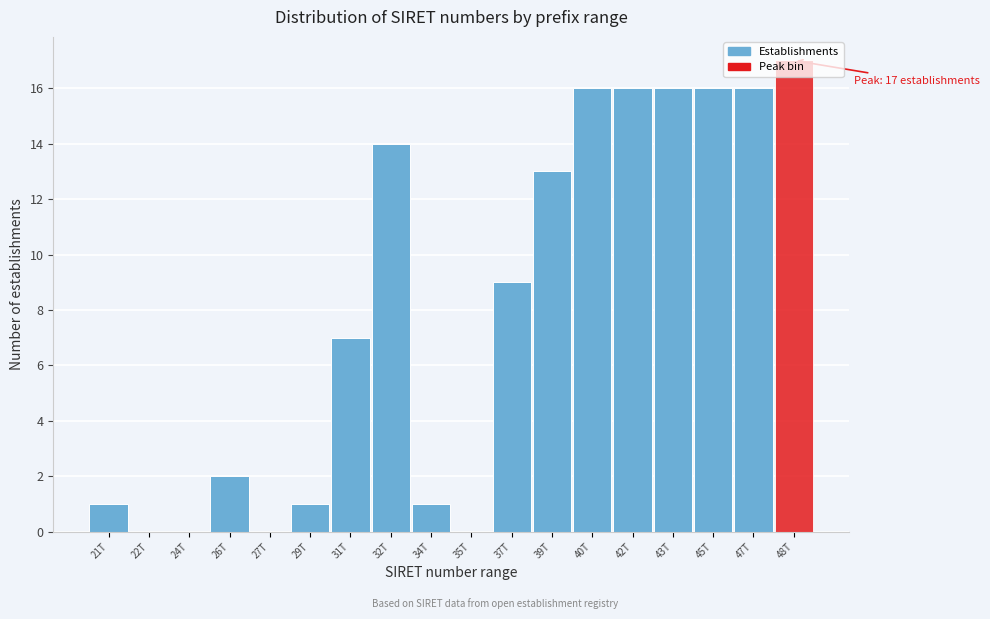

What is the sum of all values?

145